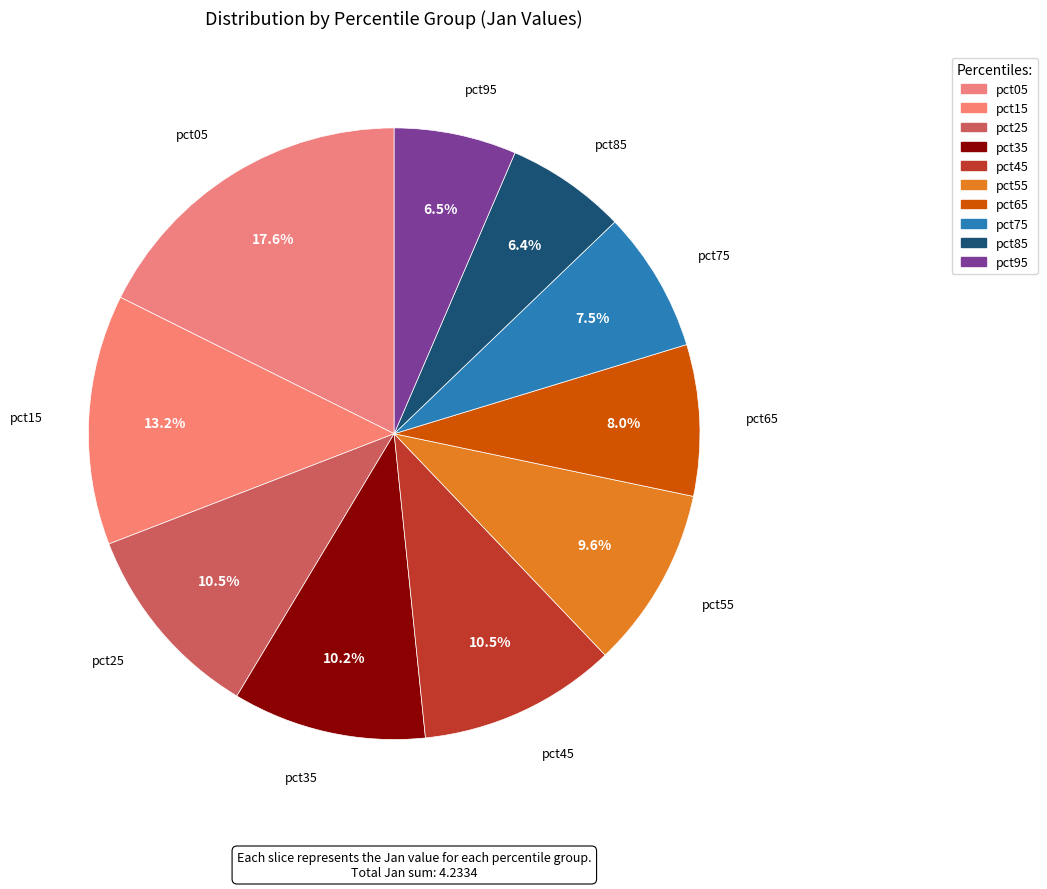

How many slices are in this pie chart?

10